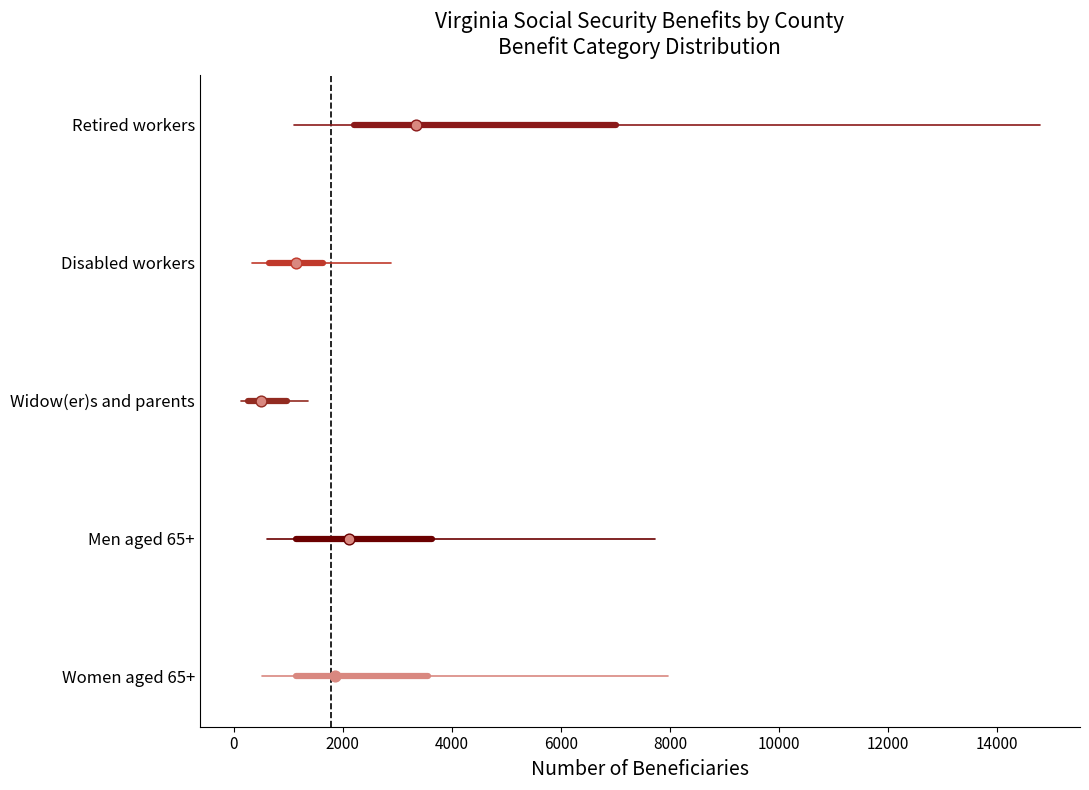

Which box is the widest, from its left edge to its right edge?

Retired workers